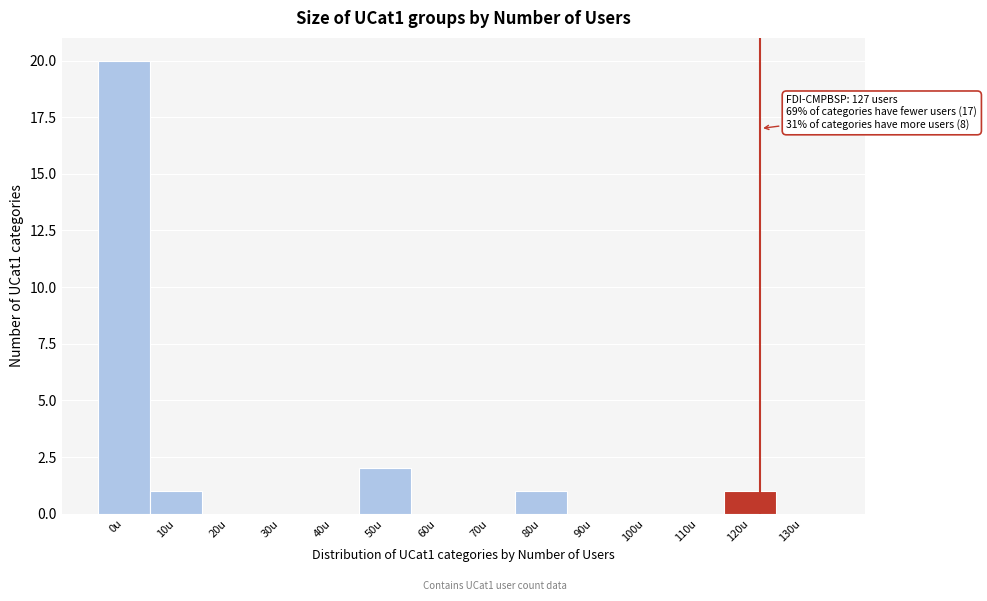

Reading left to right, what are all the values shown in this chart?

0u=20	10u=1	20u=0	30u=0	40u=0	50u=2	60u=0	70u=0	80u=1	90u=0	100u=0	110u=0	120u=1	130u=0